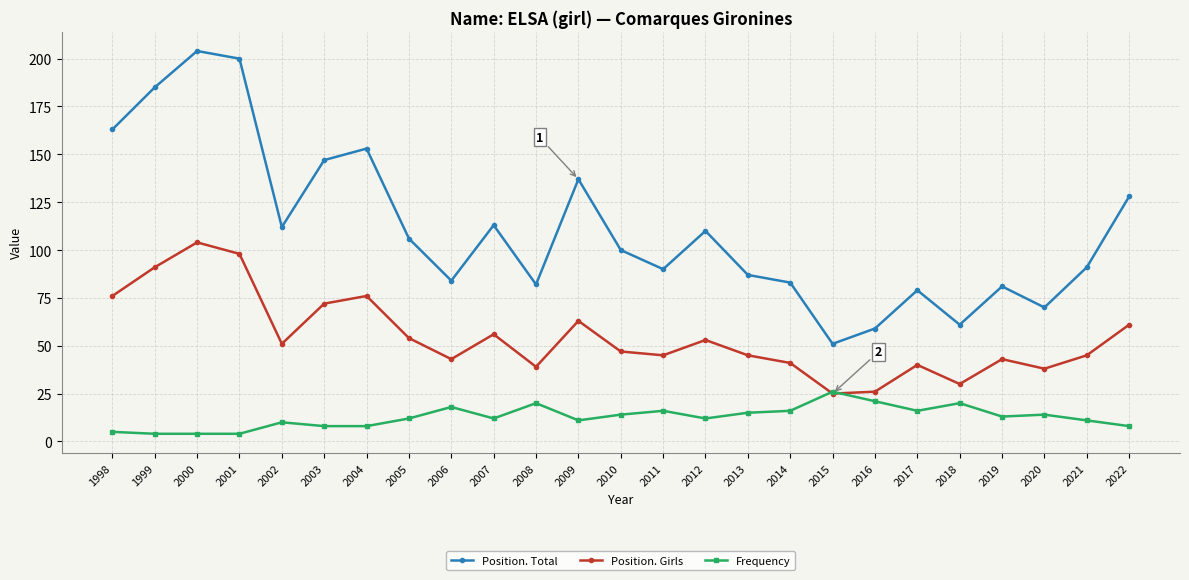

What is the greatest value displayed?

204